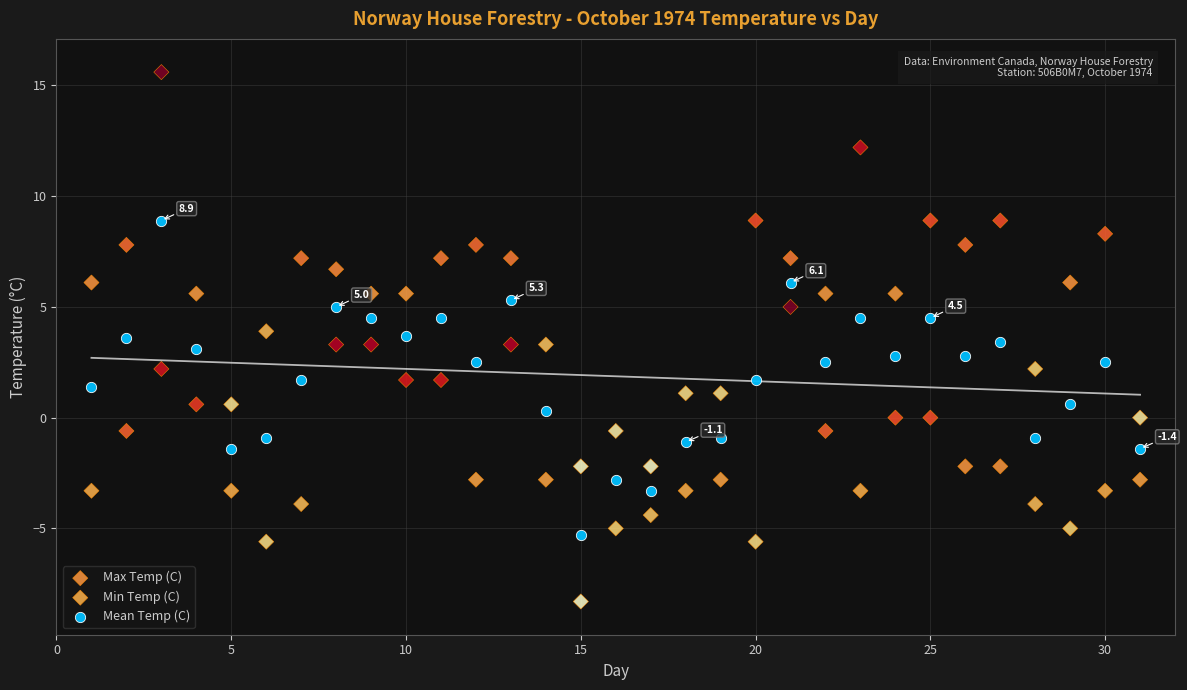

Which series has the largest Y range (max minus min)?

Max Temp (C)